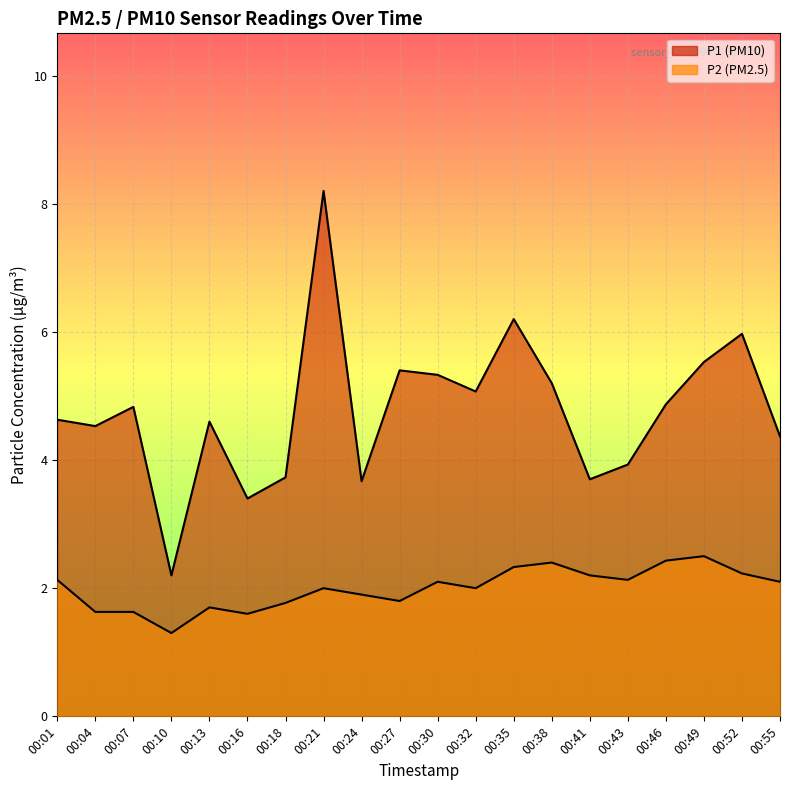

How many data points in P1 are above 4?

14